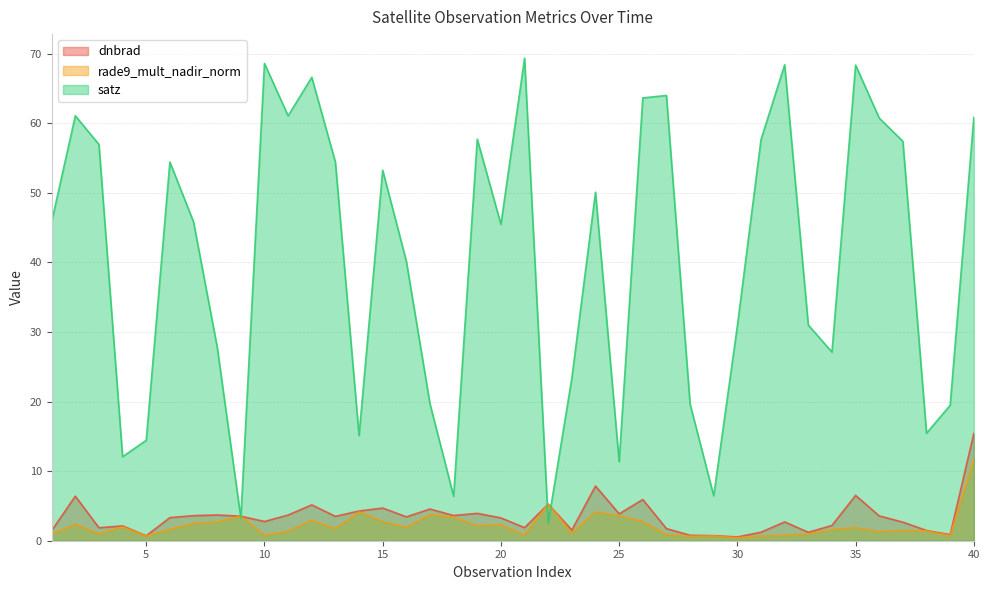

Which series has the largest range (max minus min)?

satz